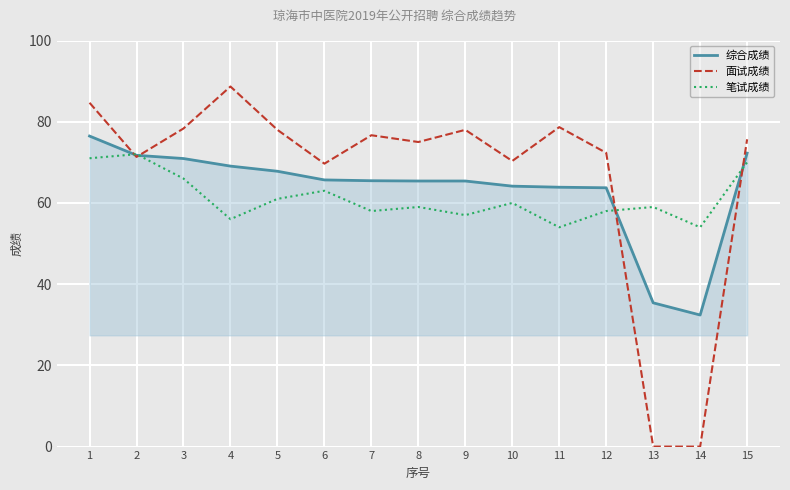

After their last crossing, which series has the higher values: 综合成绩 or 笔试成绩?

综合成绩